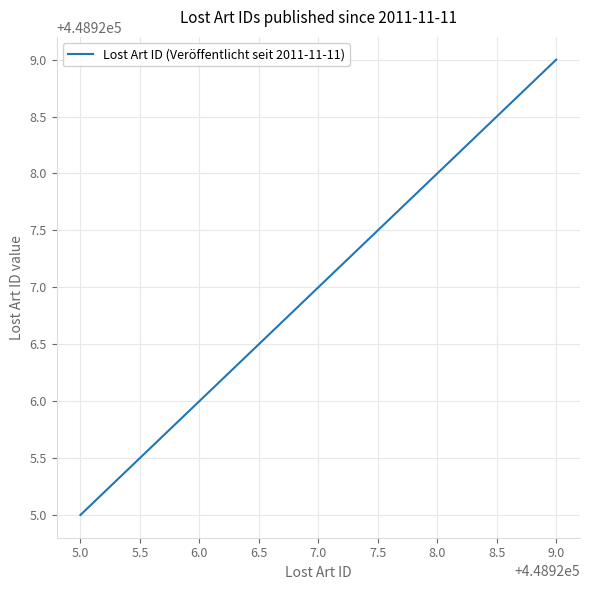

What is the sum of all values?

2244635